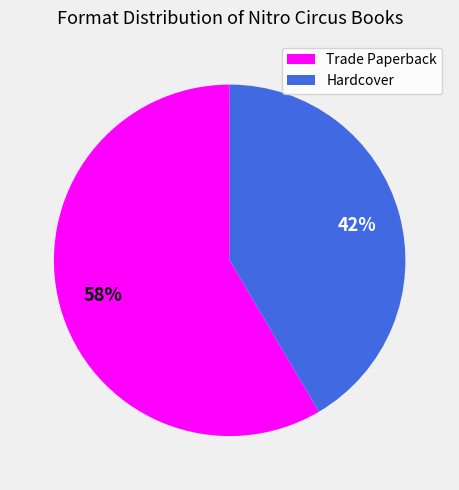

Combined, do Trade Paperback and Hardcover account for over 50%?

Yes